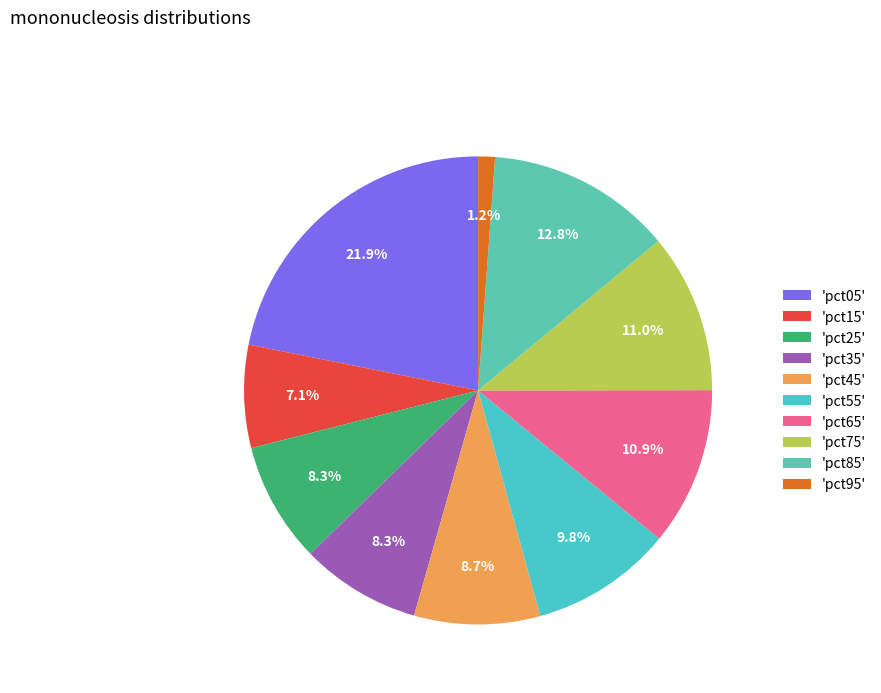

How many segments does this pie chart have?

10